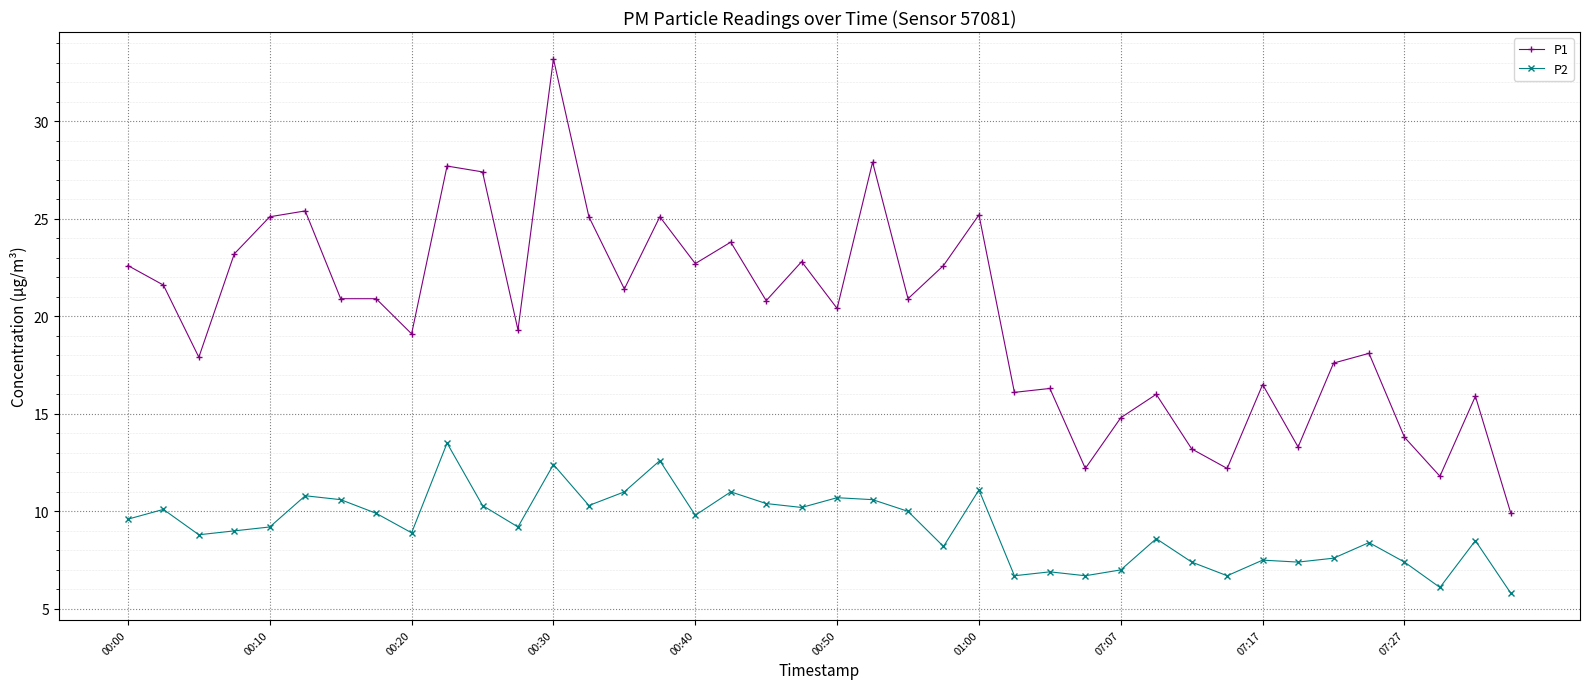

Rank the series by their average value, from highest to lowest.

P1, P2